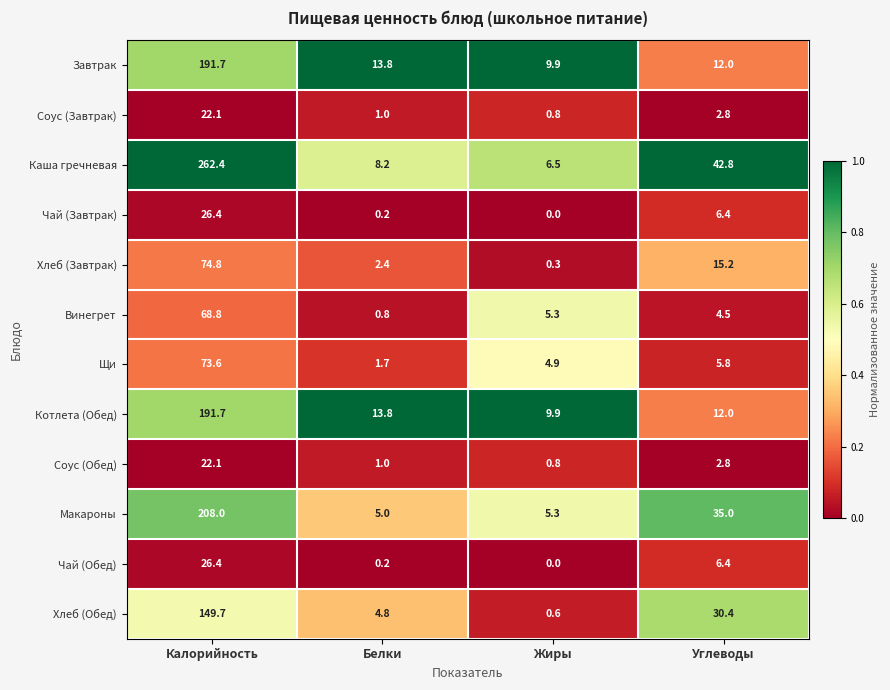

What is the sum of the Каша гречневая values at Калорийность and Жиры?

268.9